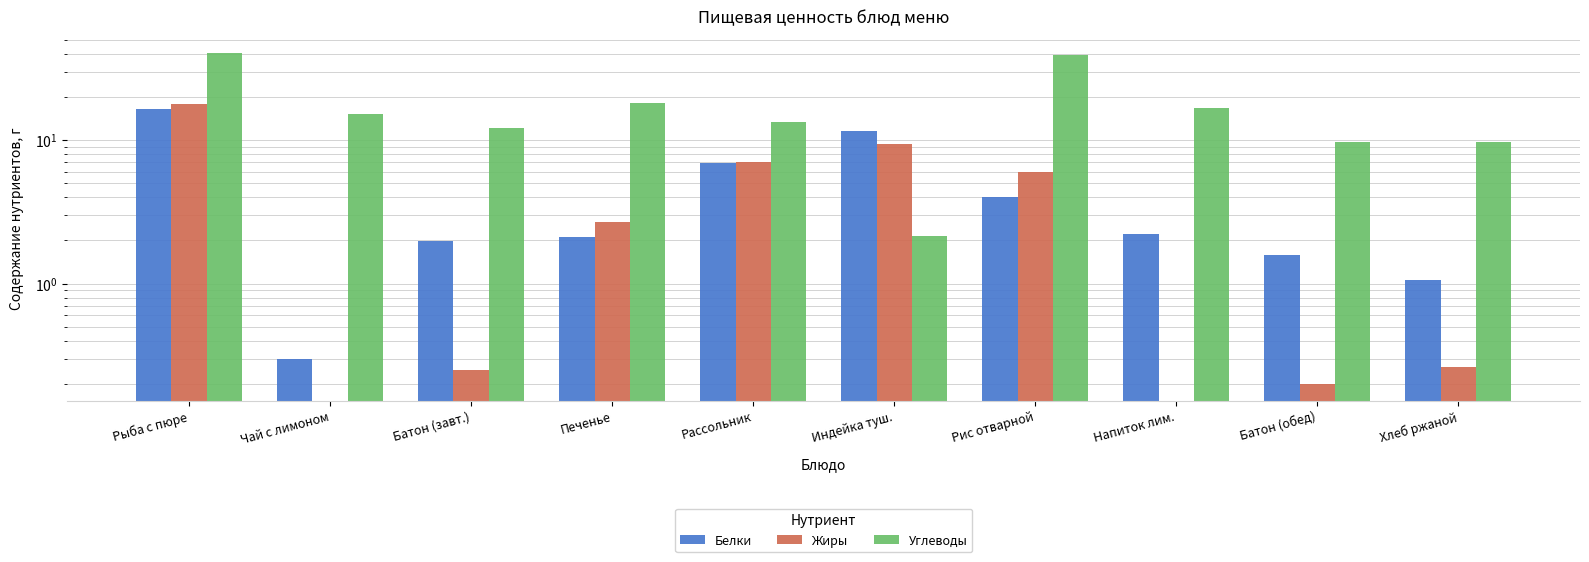

What is the average value of the Углеводы series?

17.6